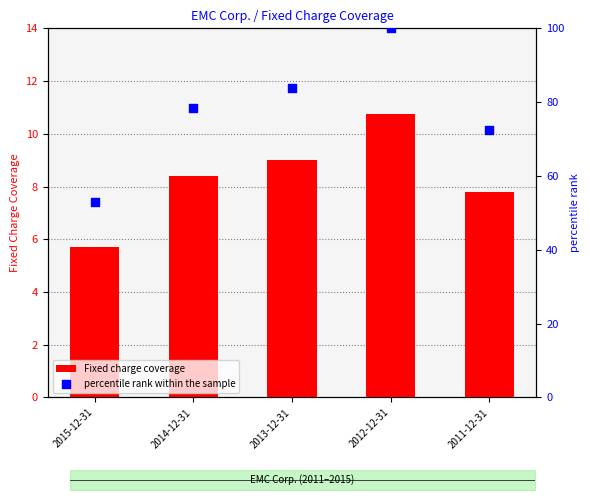

Which series contains the lowest Y value?

Fixed charge coverage